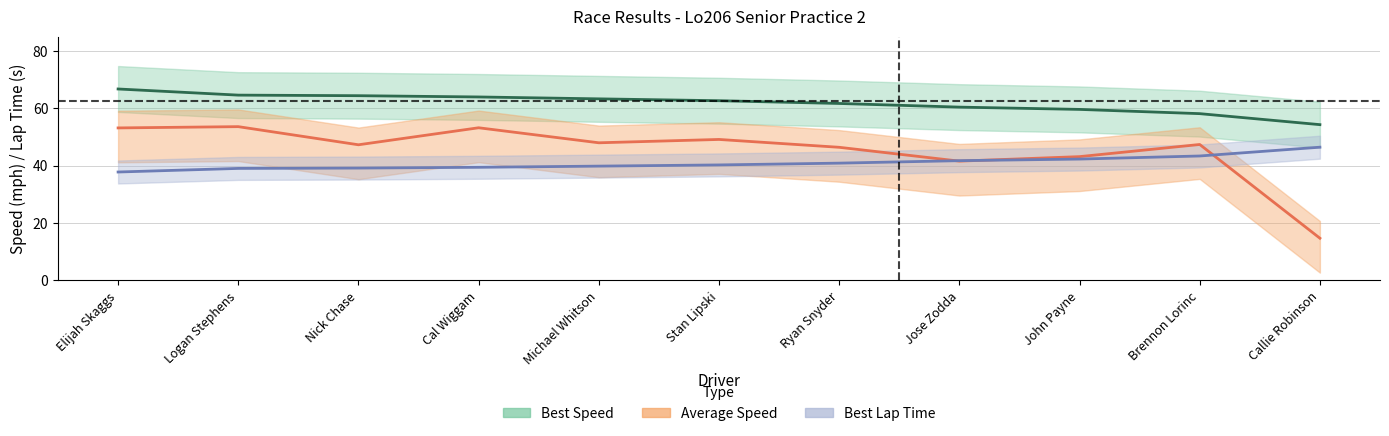

What position from the right is Jose Zodda?

4